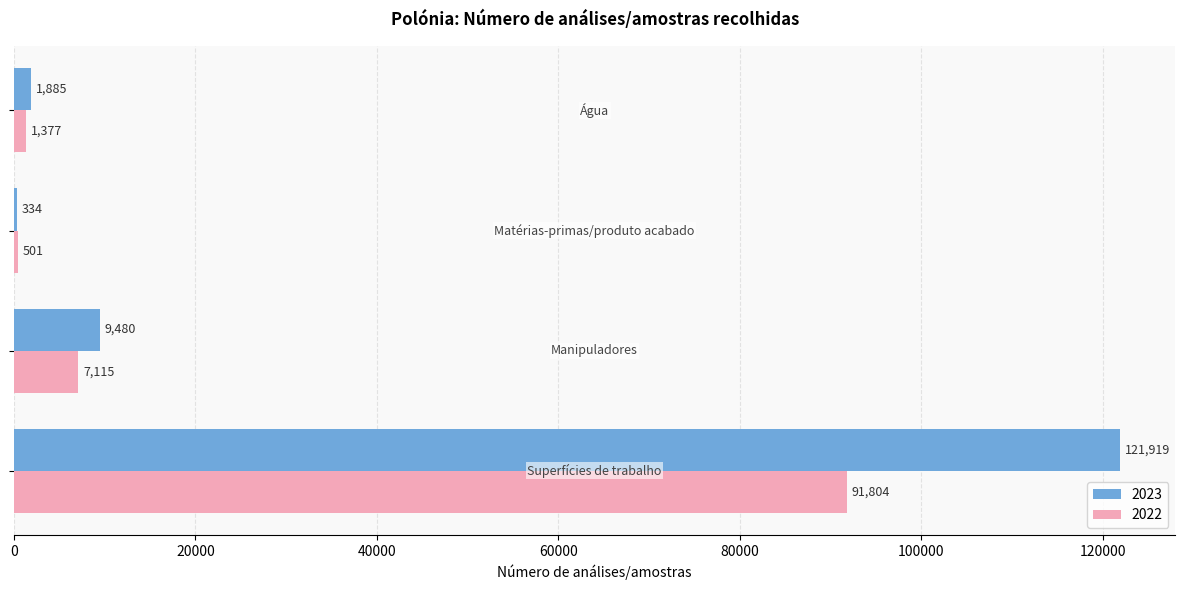

What is the maximum value shown in the chart?

121919